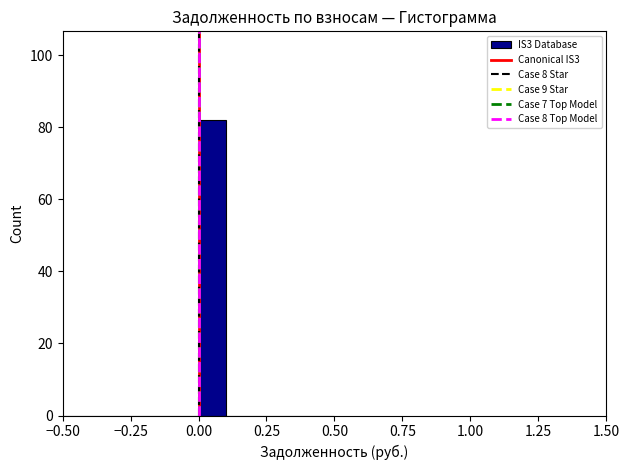

Read against the x-axis, roughly where is the centre of the tallest bar?

0.05